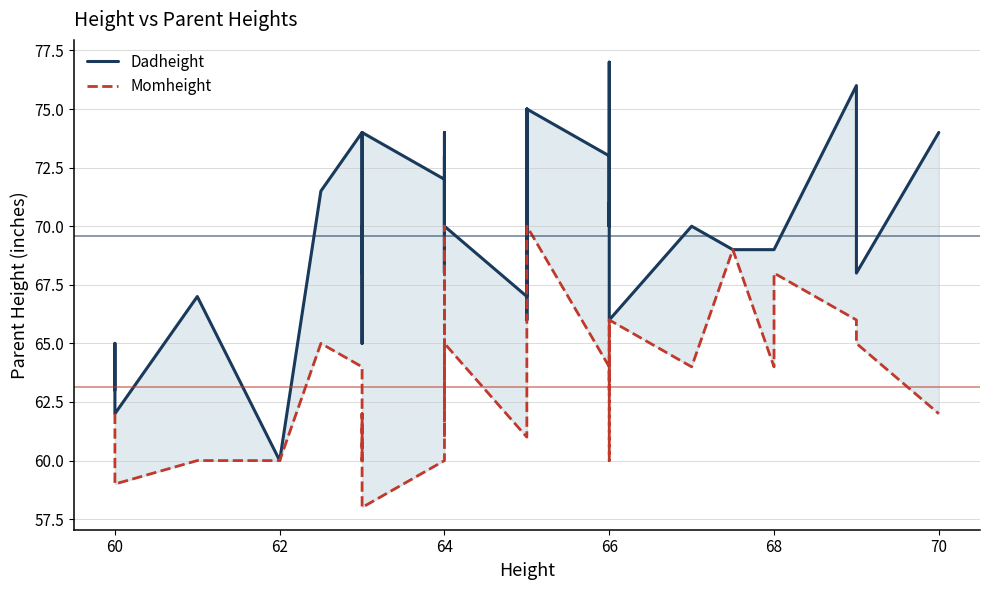

What is the greatest value displayed?

77.0